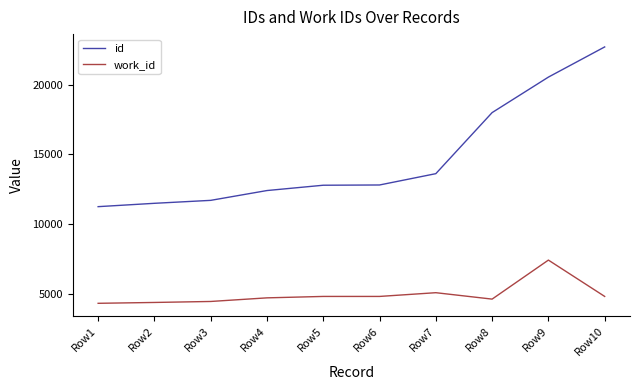

Between Row1 and Row10, which series saw the biggest shift?

id